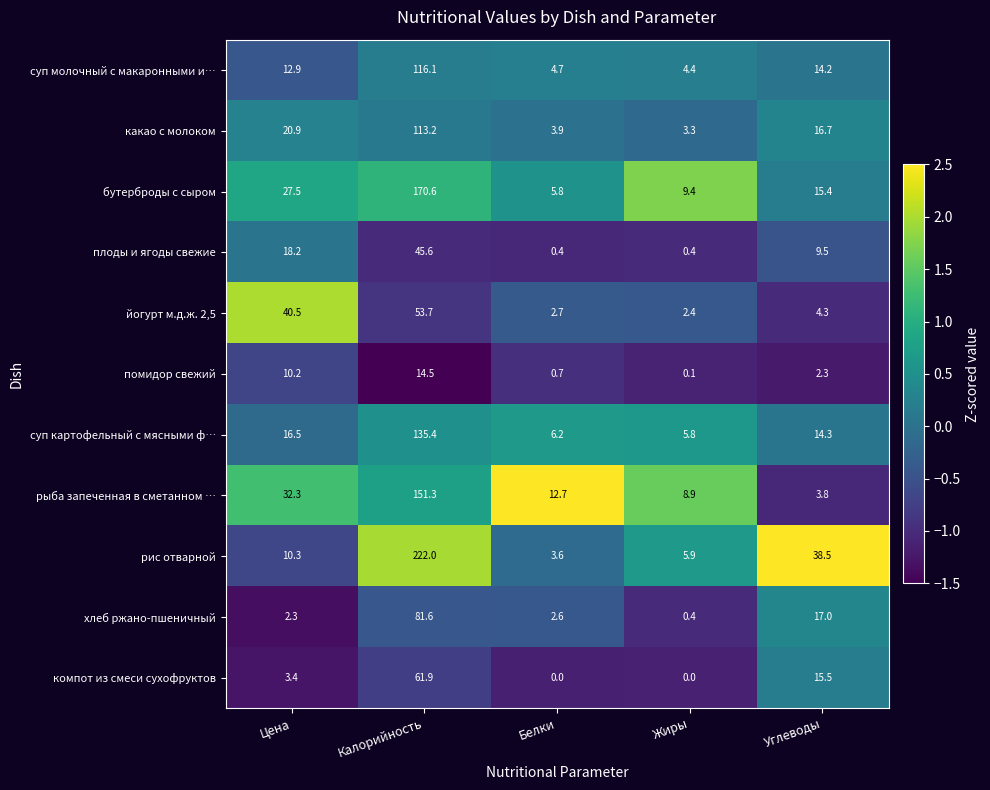

What is the approximate value of бутерброды с сыром at Белки?

5.8